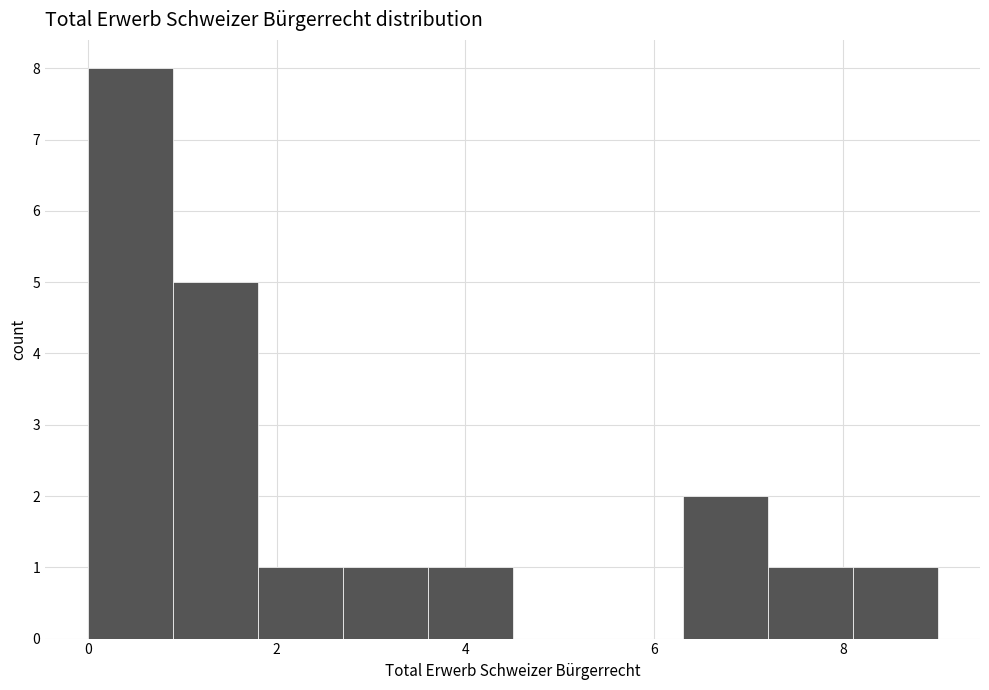

Reading left to right, list every bar in this chart as the range it spans on the x-axis followed by its height. Neither the bar edges nor the heights are printed on the chart, so give them approximately, as read against the axes.

0.0 to 0.9: 8
0.9 to 1.8: 5
1.8 to 2.7: 1
2.7 to 3.6: 1
3.6 to 4.5: 1
4.5 to 5.4: 0
5.4 to 6.3: 0
6.3 to 7.2: 2
7.2 to 8.1: 1
8.1 to 9.0: 1